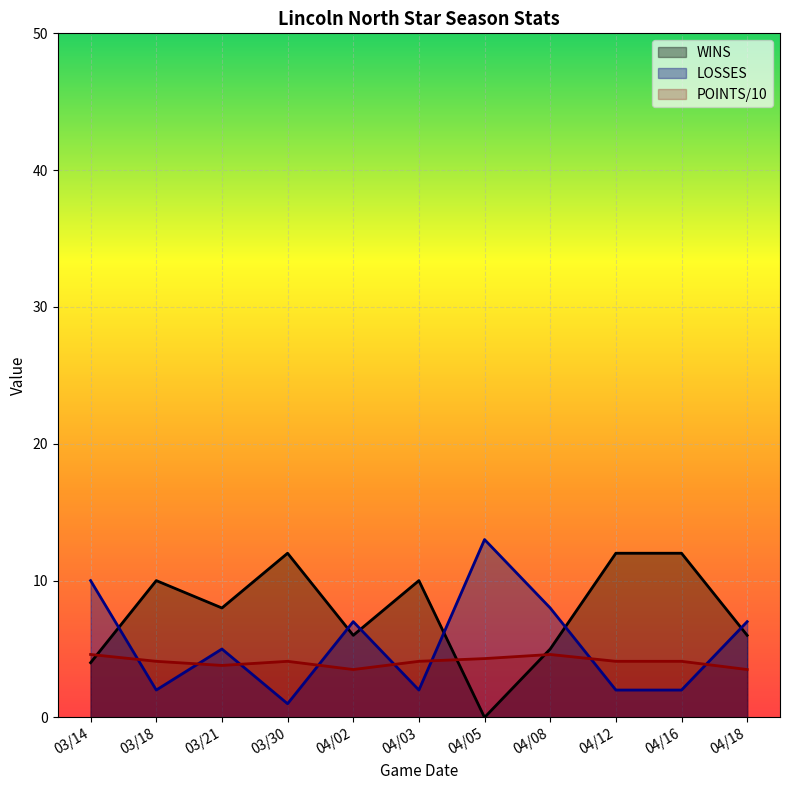

Reading left to right, list all the values displayed in this chart.

WINS: 4.0	10.0	8.0	12.0	6.0	10.0	0.0	5.0	12.0	12.0	6.0
LOSSES: 10.0	2.0	5.0	1.0	7.0	2.0	13.0	8.0	2.0	2.0	7.0
POINTS: 4.6	4.1	3.8	4.1	3.5	4.1	4.3	4.6	4.1	4.1	3.5